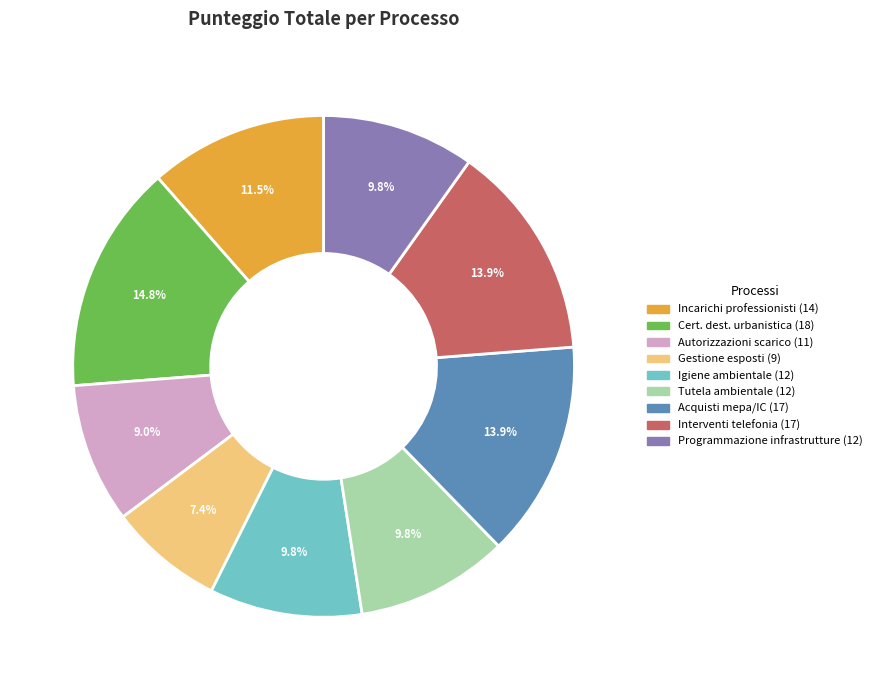

Does any single category account for the majority?

No